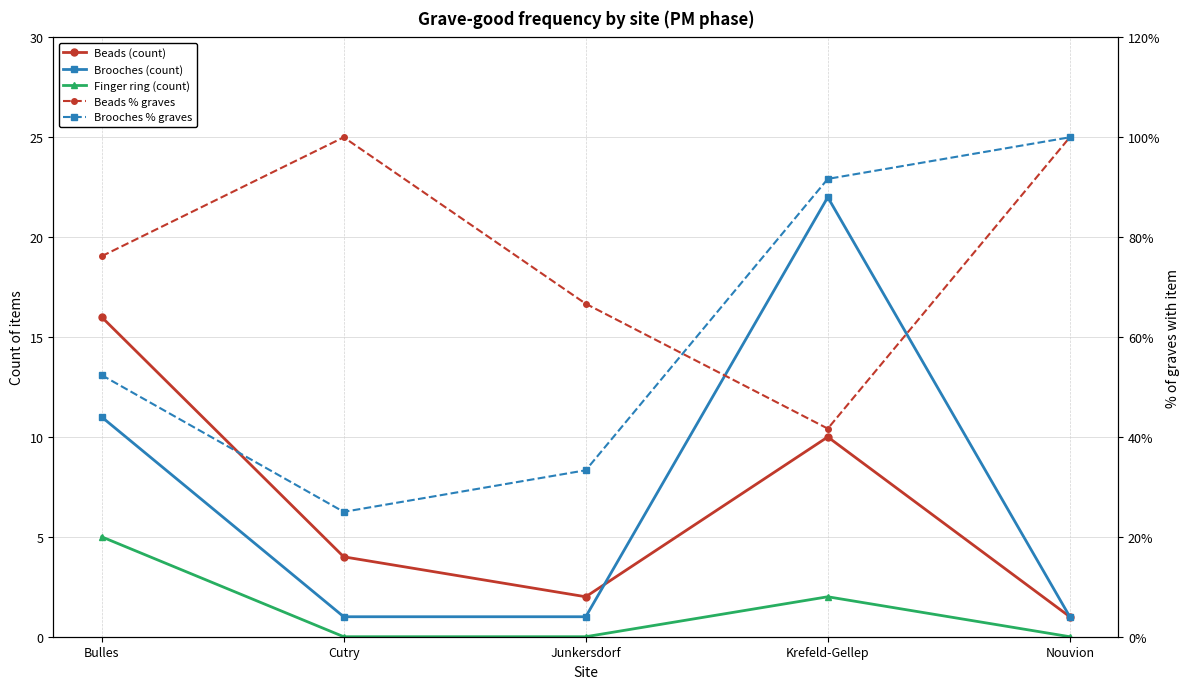

Does the chart have visible grid lines?

Yes